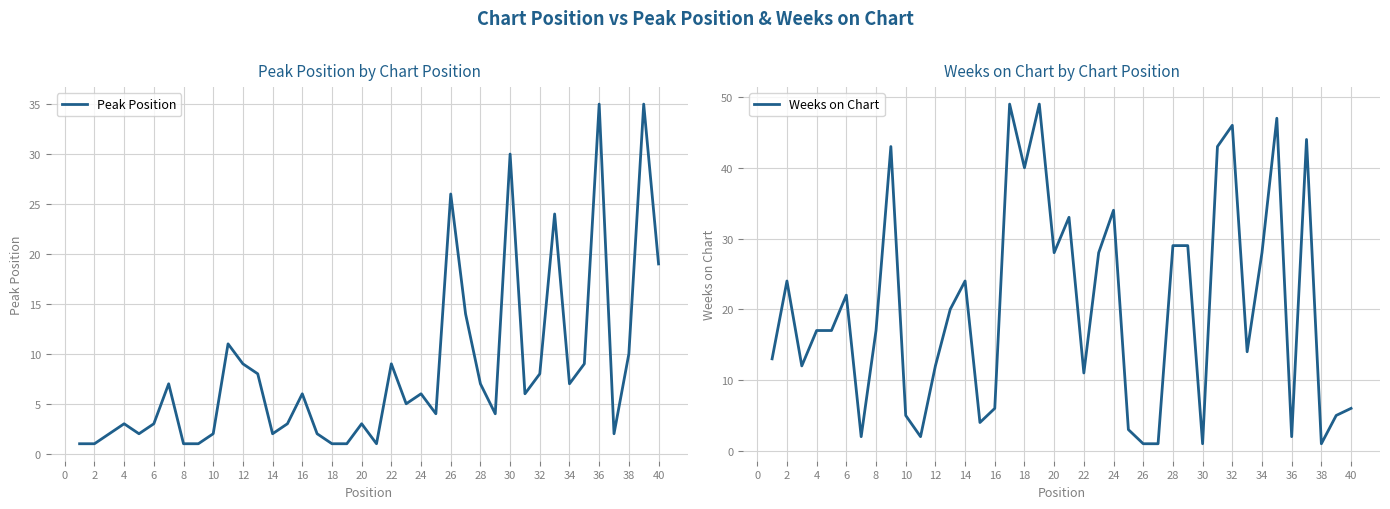

True or false: Weeks on Chart and Peak Position intersect in this chart.

True